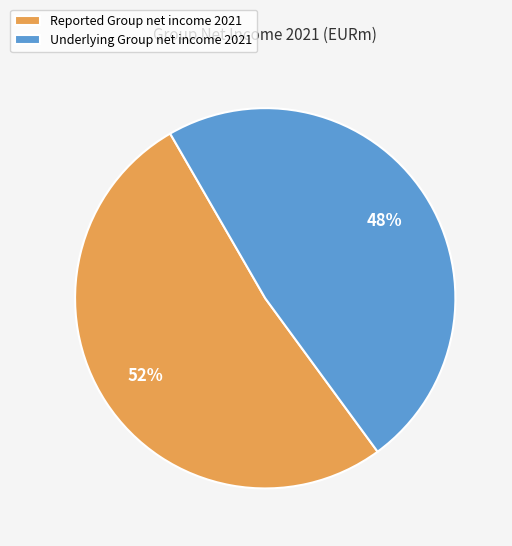

Is the sum of Underlying Group net income 2021 and Reported Group net income 2021 greater than half?

Yes